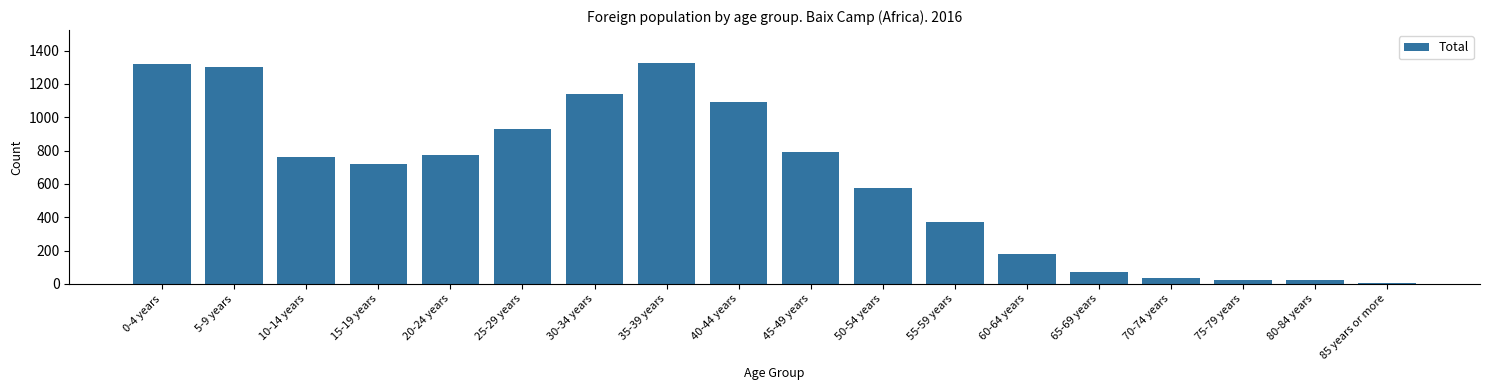

True or false: the data shows 956 at 50-54 years.

False